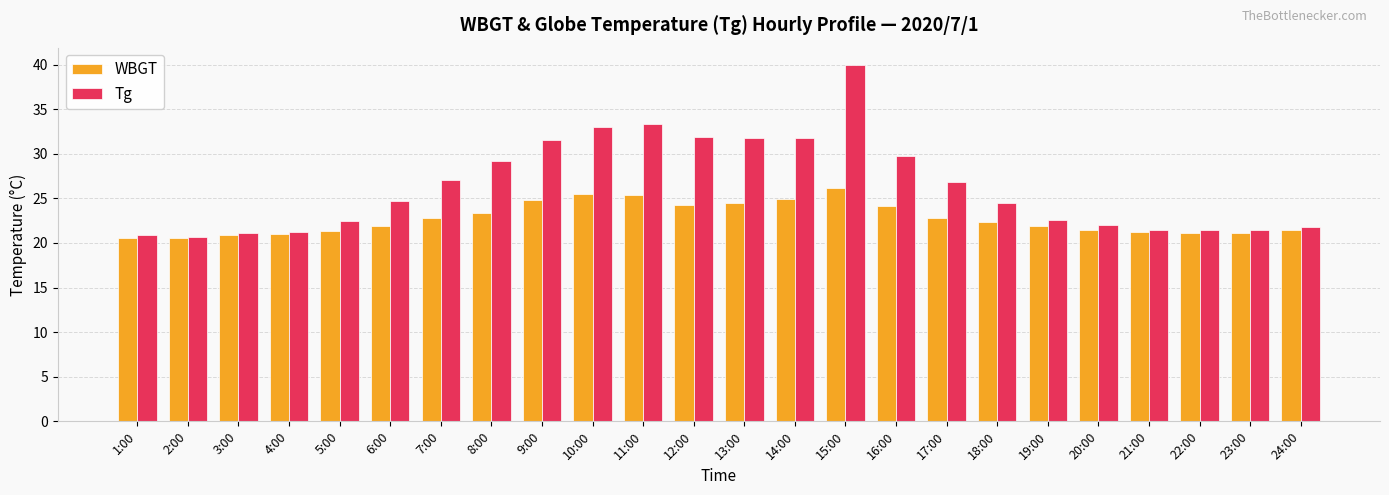

What is the highest value of the WBGT series?

26.2